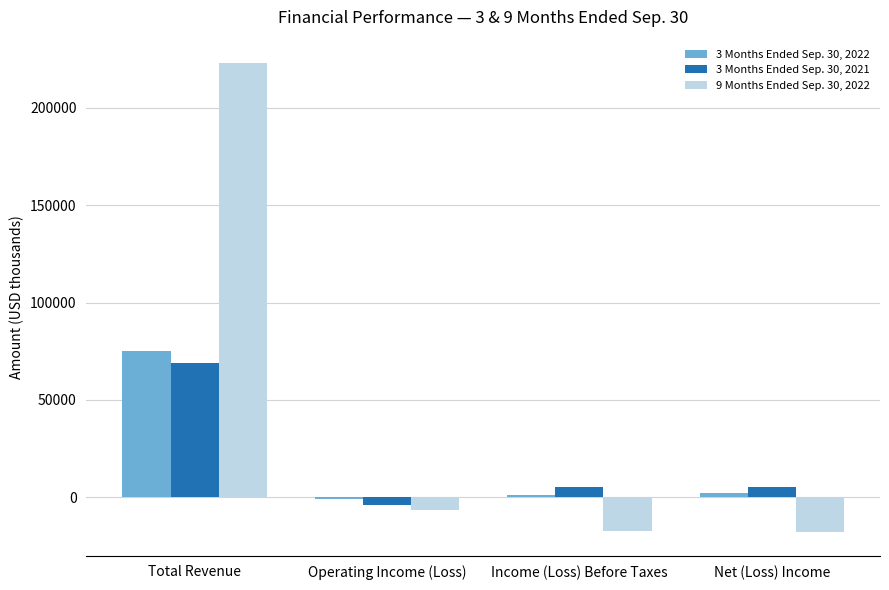

What is the sum of all 9 Months Ended Sep. 30, 2022 values?

181094